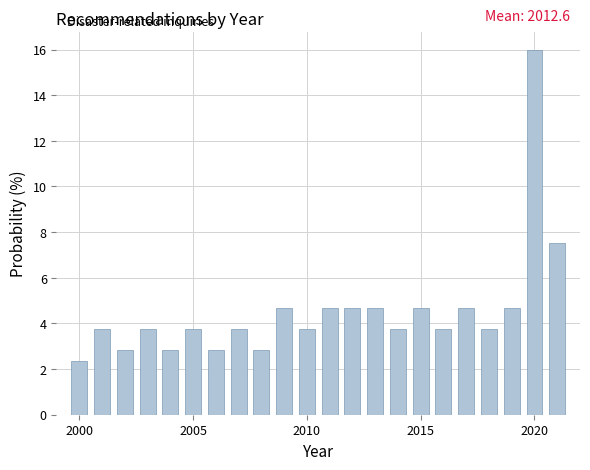

Read against the x-axis, roughly where is the centre of the tallest bar?

2020.0